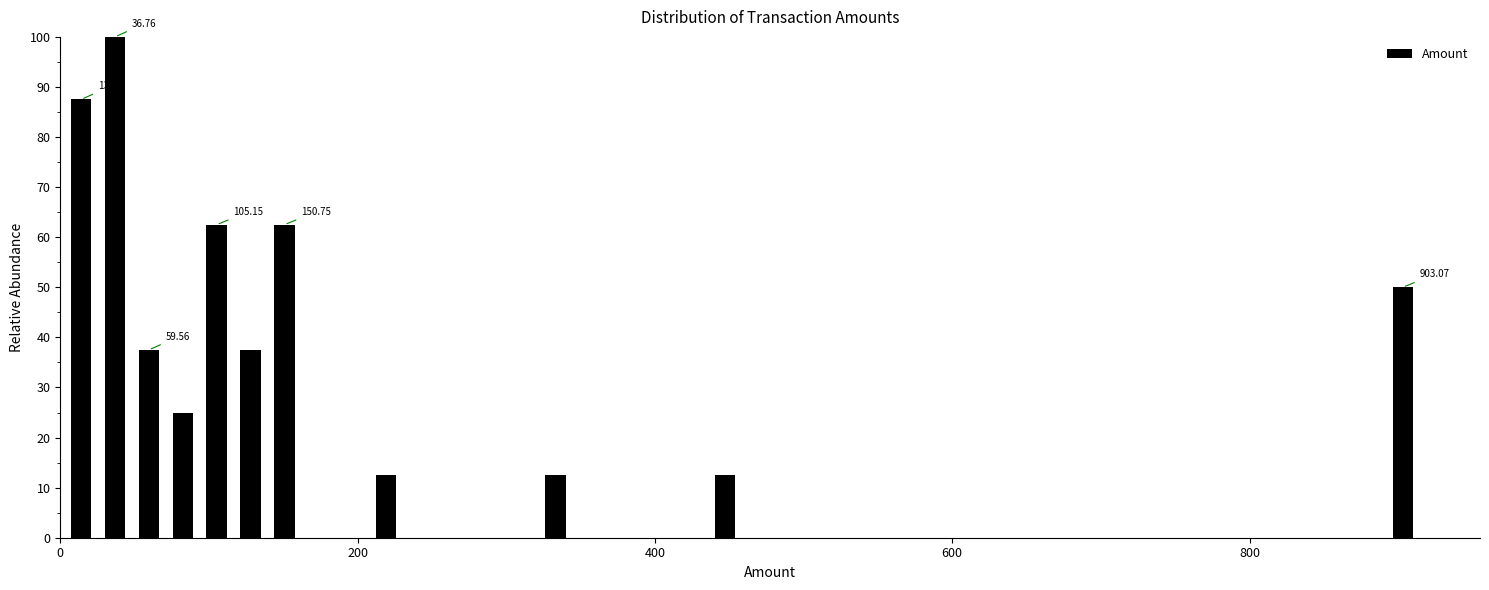

Around what value on the x-axis is the tallest bar? Give the approximate position of its centre, as read against the axis.

40